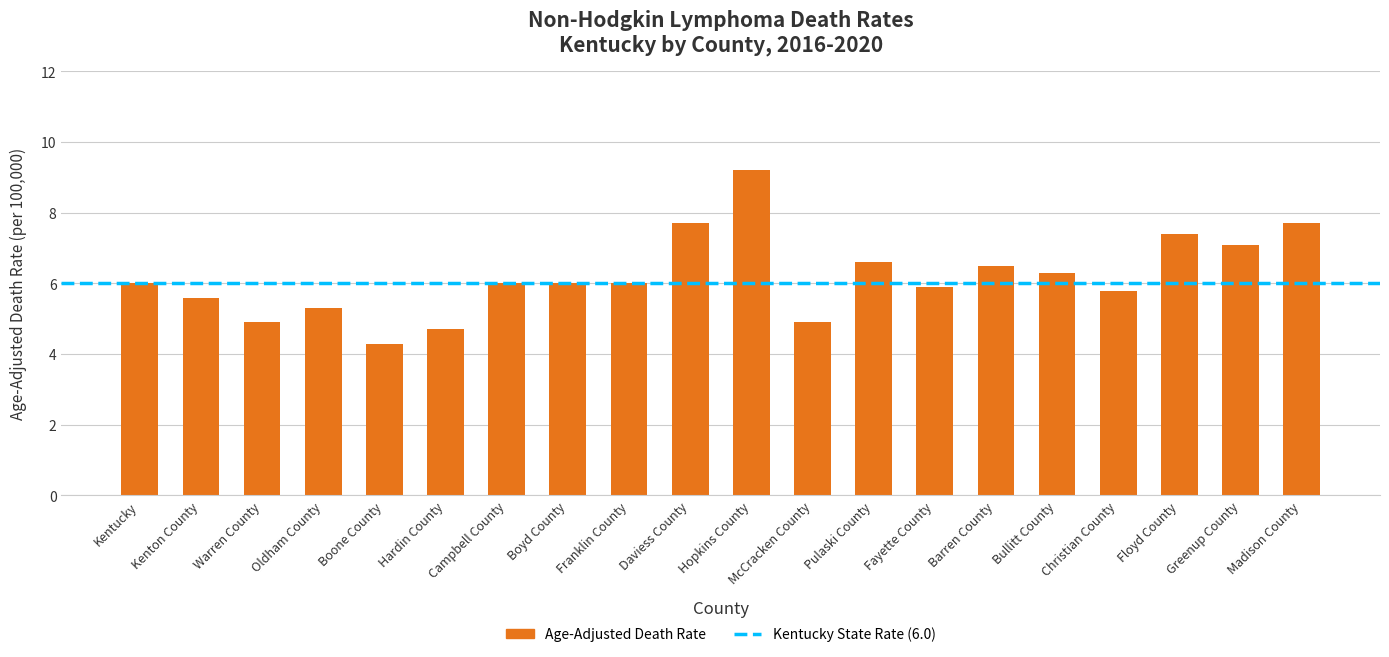

At which category does the chart reach its peak across all series?

Hopkins County